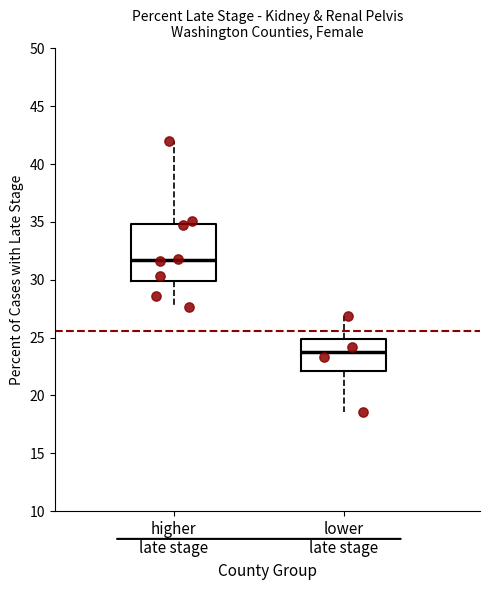

Reading left to right, transcribe this box plot: for each box, give where its median line is, the range the box spans, and where its two whiskers end, as read against the y-axis. The values are not printed on the chart, so give them approximately, as read against the axis.

higher late stage: median 31.5, box 30.0 to 35.0, whiskers 27.5 to 42.0
lower late stage: median 24.0, box 22.0 to 25.0, whiskers 18.5 to 27.0